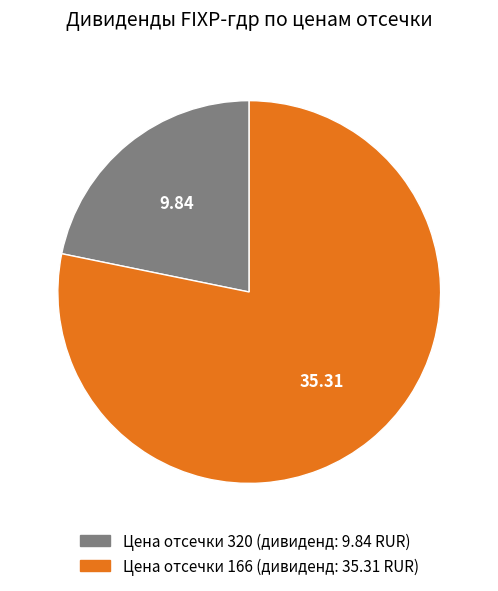

Is there any slice that represents more than half of the pie?

Yes